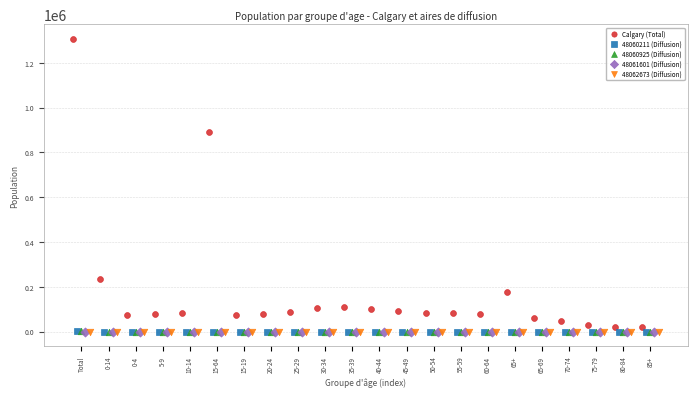

Which series reaches the maximum Y coordinate?

Calgary (Total)